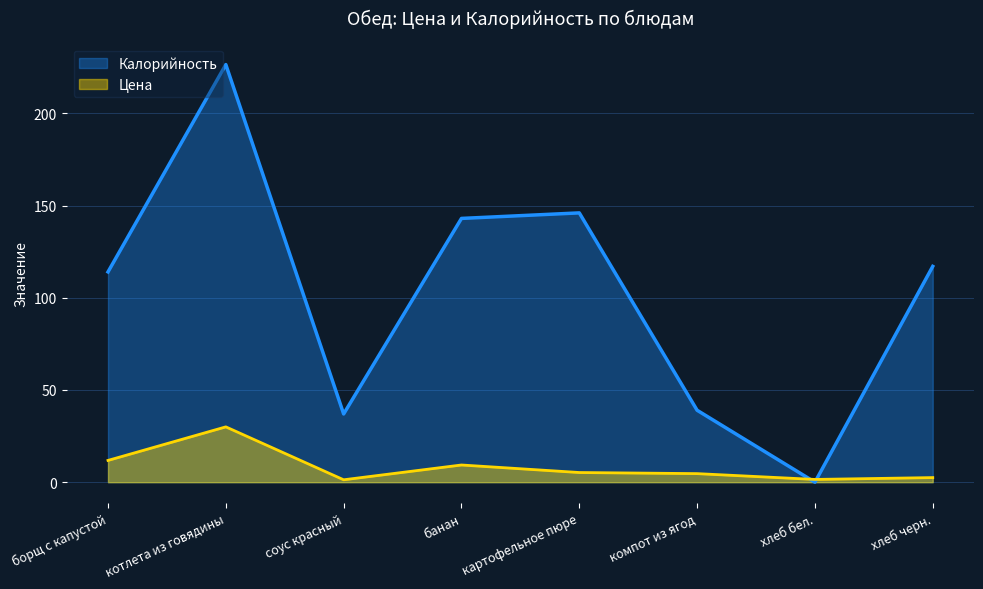

Reading right to left, extract all data points from this chart.

Цена: 2.5	1.5	4.7	5.2	9.3	1.3	30.0	11.8
Калорийность: 117.0	0.0	39.0	146.0	143.0	37.0	226.4	114.0